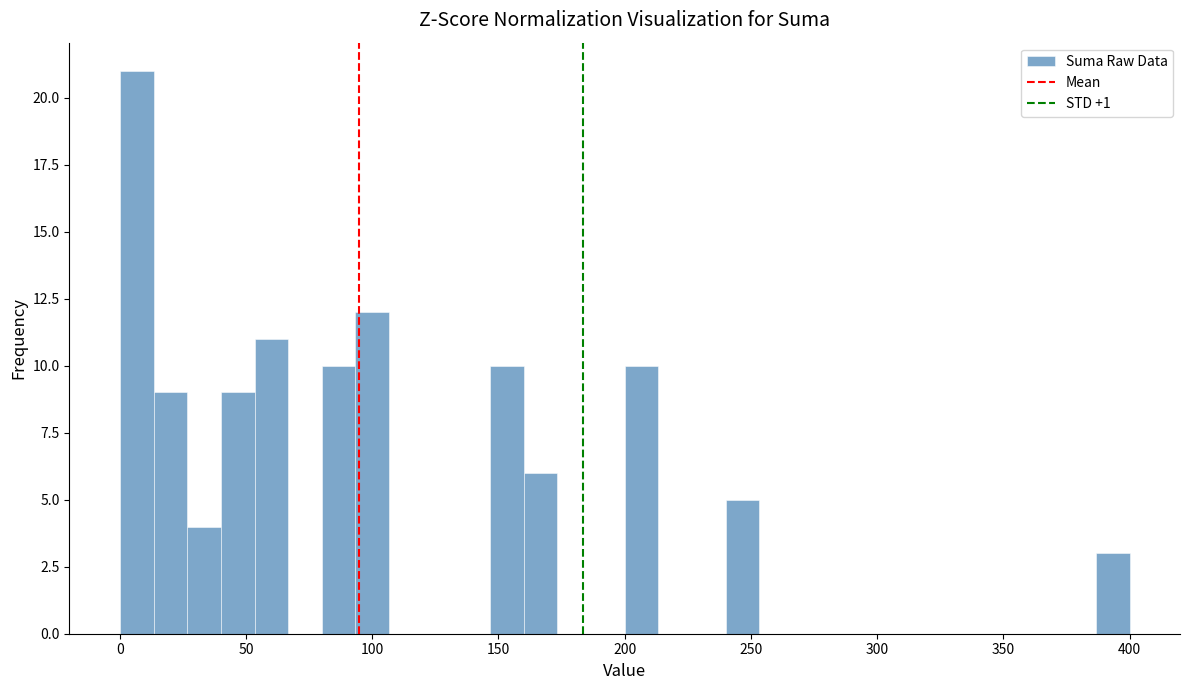

Around what value on the x-axis is the tallest bar? Give the approximate position of its centre, as read against the axis.

5